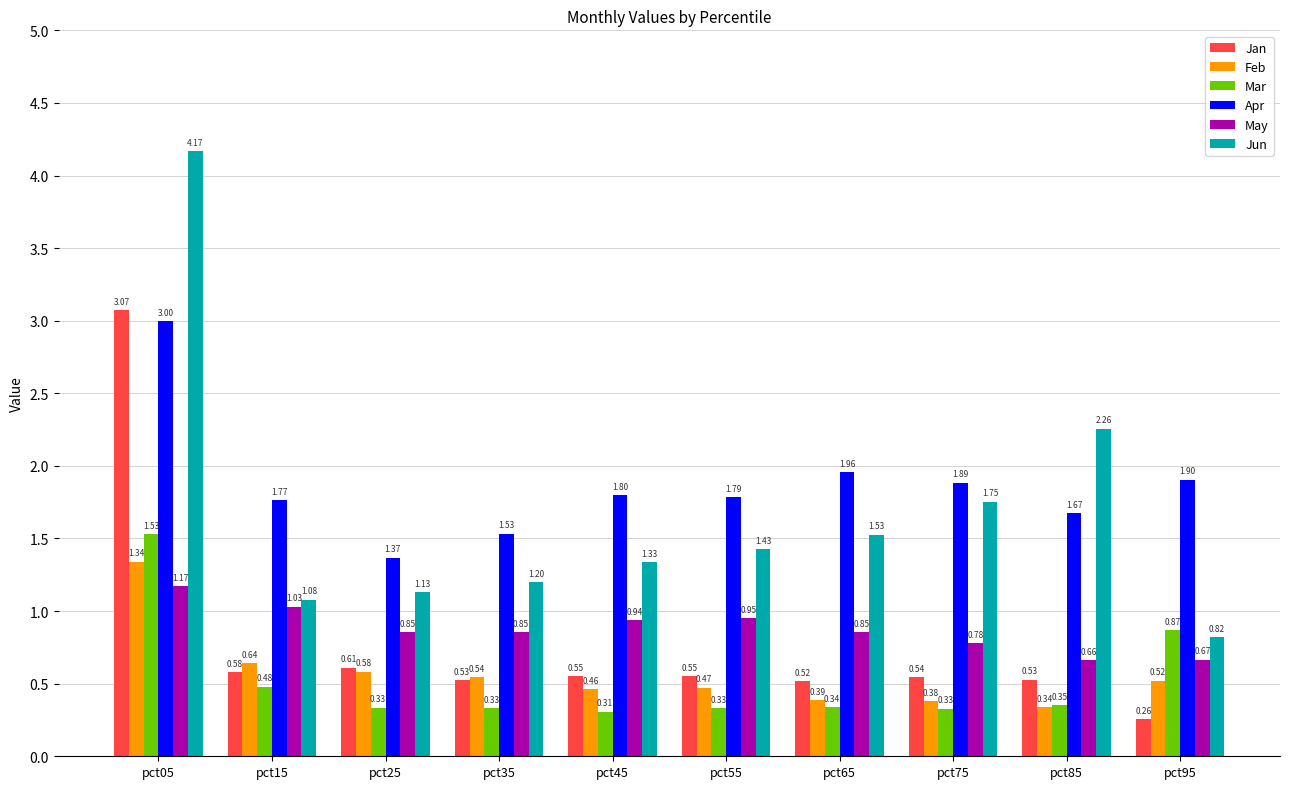

What is the sum of all May values?

8.8